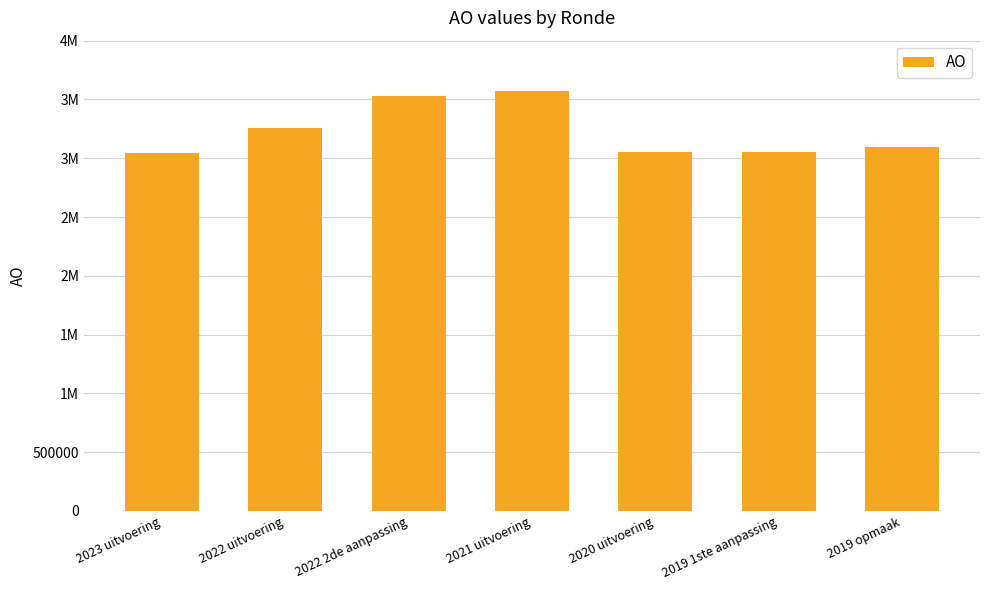

Which has a higher value, 2021 uitvoering or 2019 opmaak?

2021 uitvoering